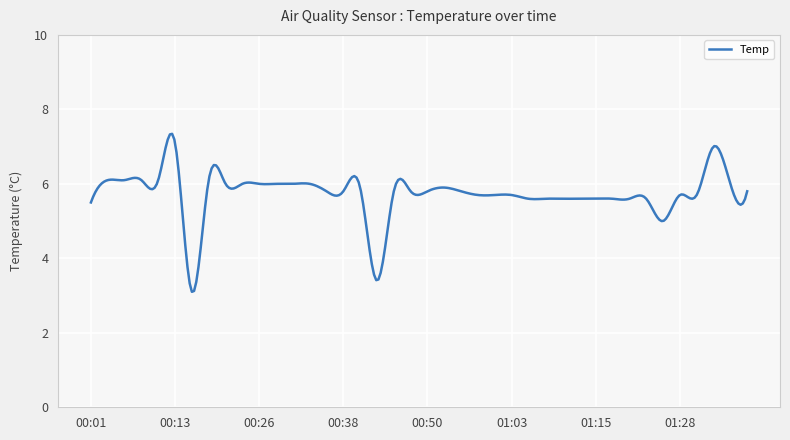

What is the minimum value shown in the chart?

3.1